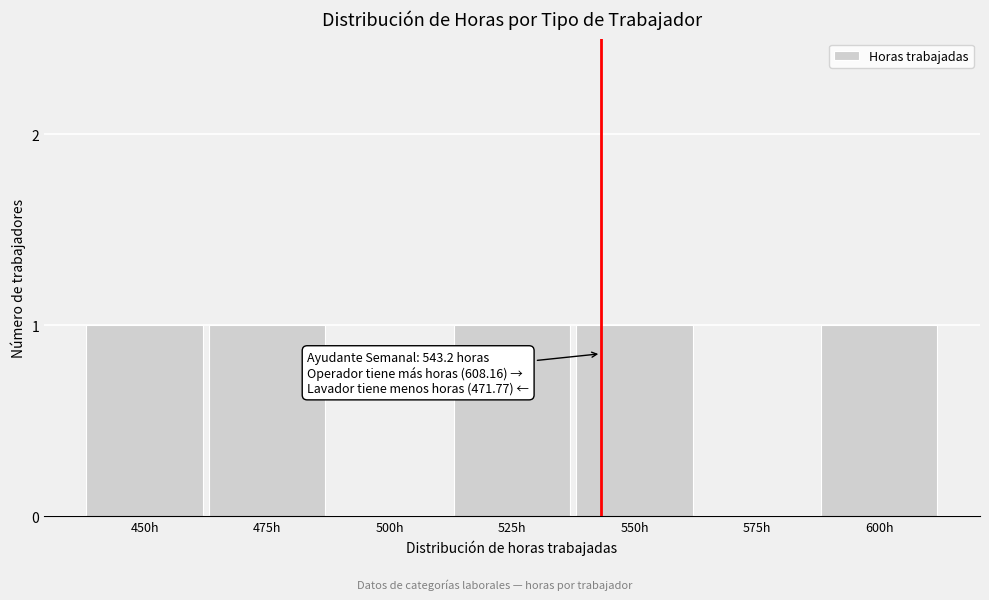

Between 600h and 500h, which is larger?

600h